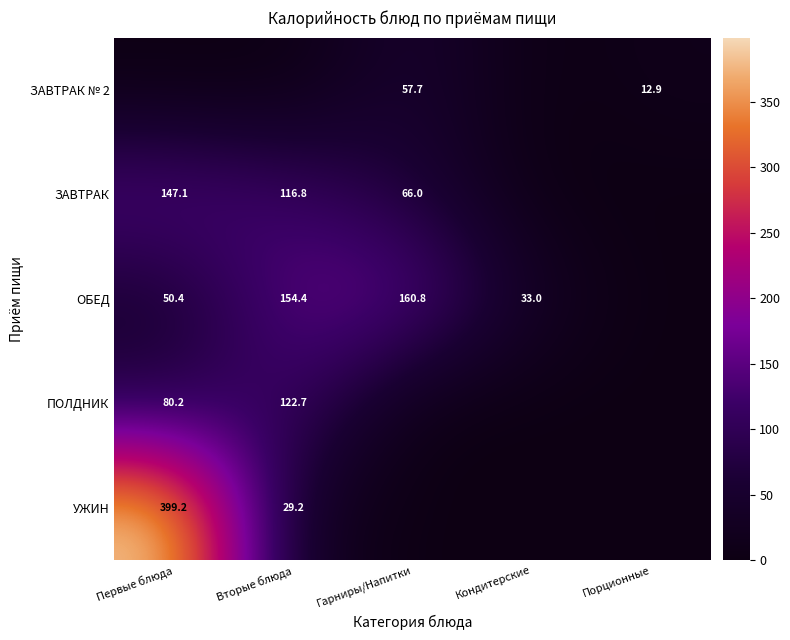

What is the approximate value of ОБЕД at Вторые блюда?

154.4